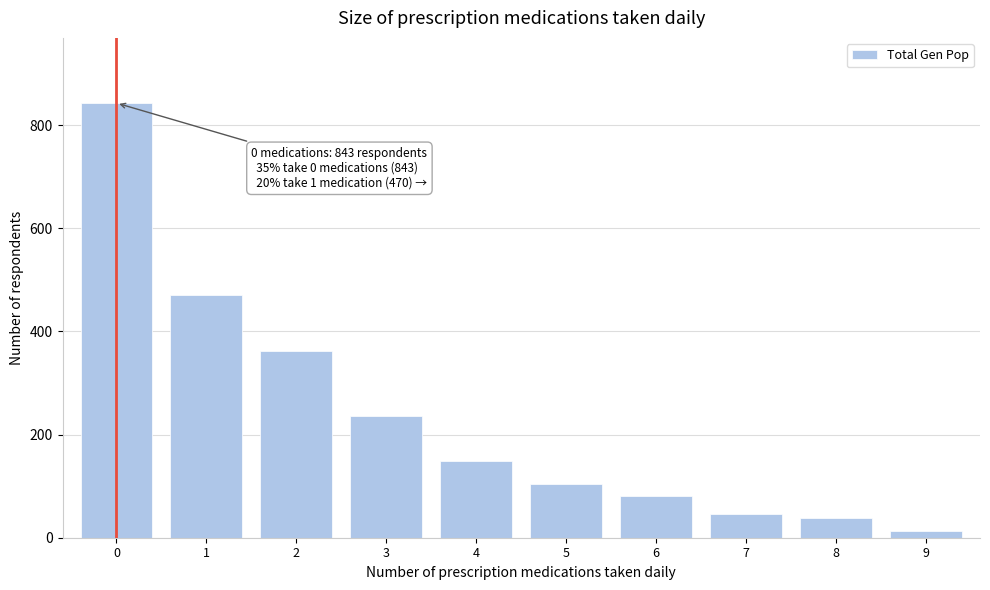

Reading right to left, extract all data points from this chart.

14	38	46	81	105	149	237	363	470	843